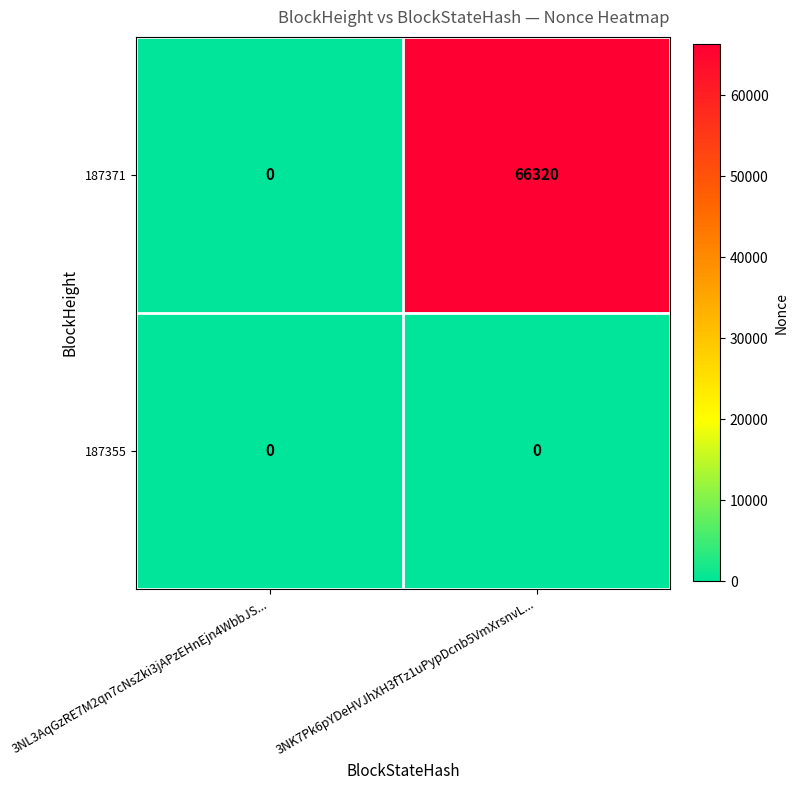

What is the difference between the highest and lowest values at 3NK7Pk6pYDeHVJhXH3fTz1uPypDcnb5VmXrsnvL...?

66320